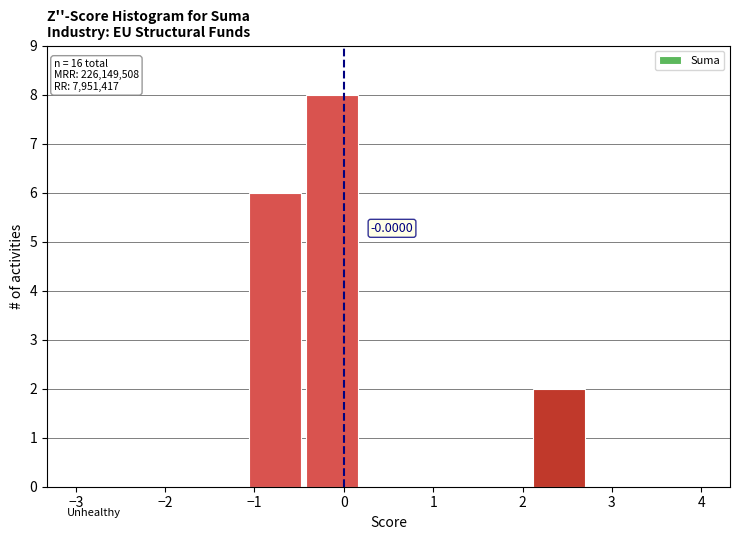

Which range on the x-axis has the tallest bar?

-0.5 to 0.2